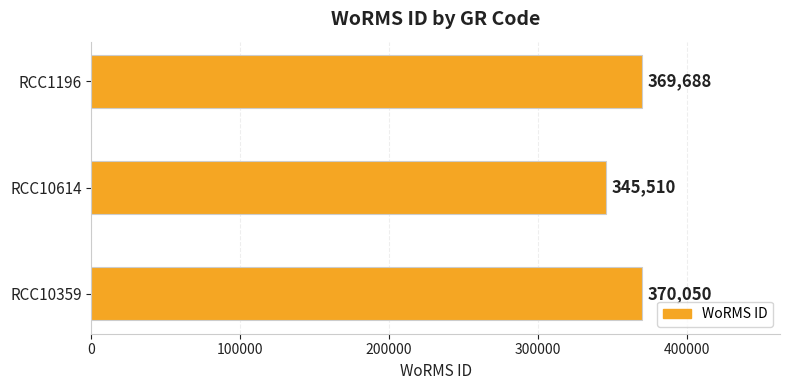

List the labels in order of value, smallest first.

RCC10614, RCC1196, RCC10359